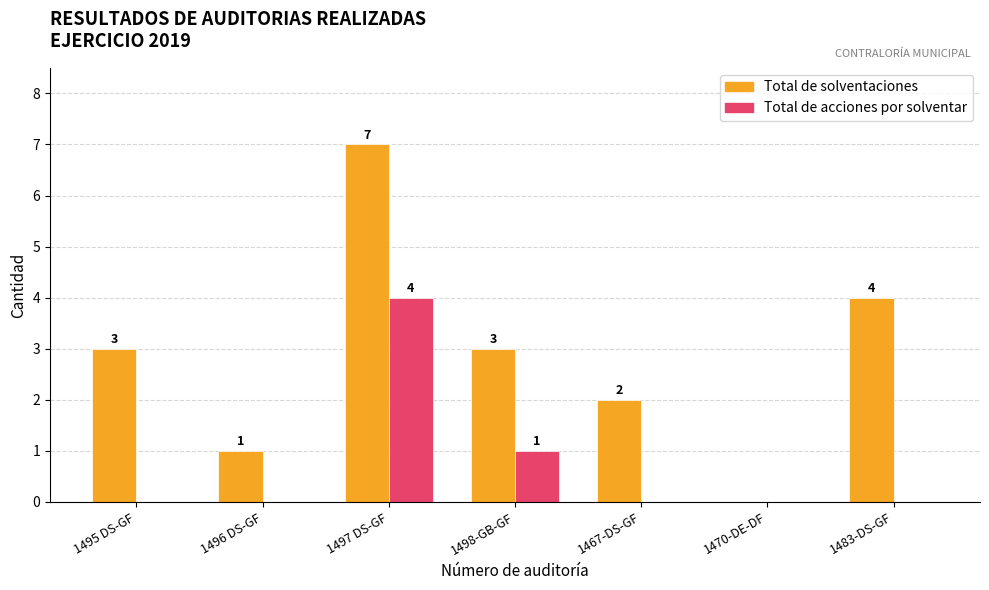

How many groups of bars are there?

7